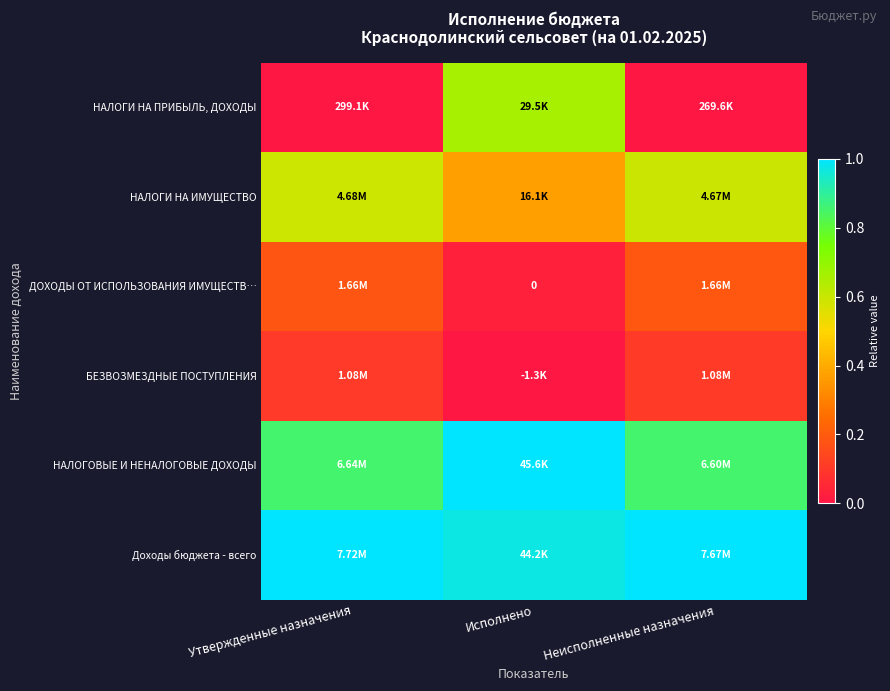

The Доходы бюджета - всего series shows 1.4 at Неисполненные назначения. True or false?

False